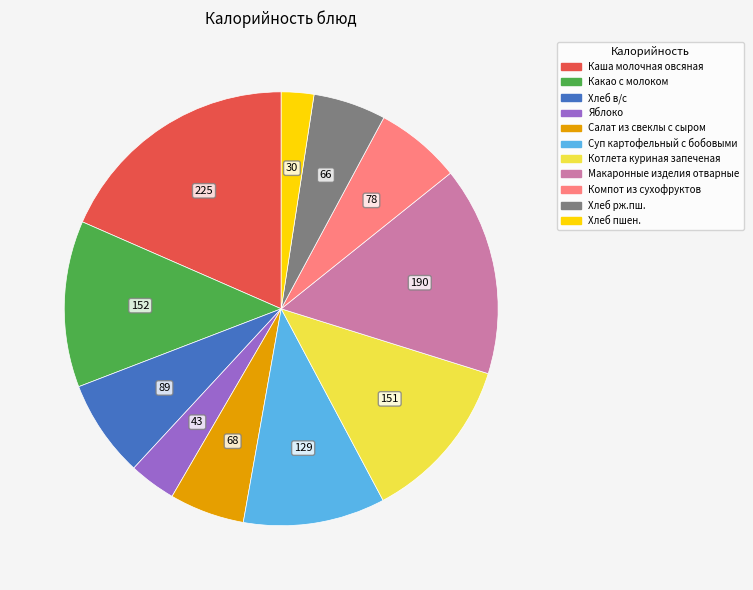

What is the ratio of the value at Салат из свеклы с сыром to the value at Макаронные изделия отварные?

0.4